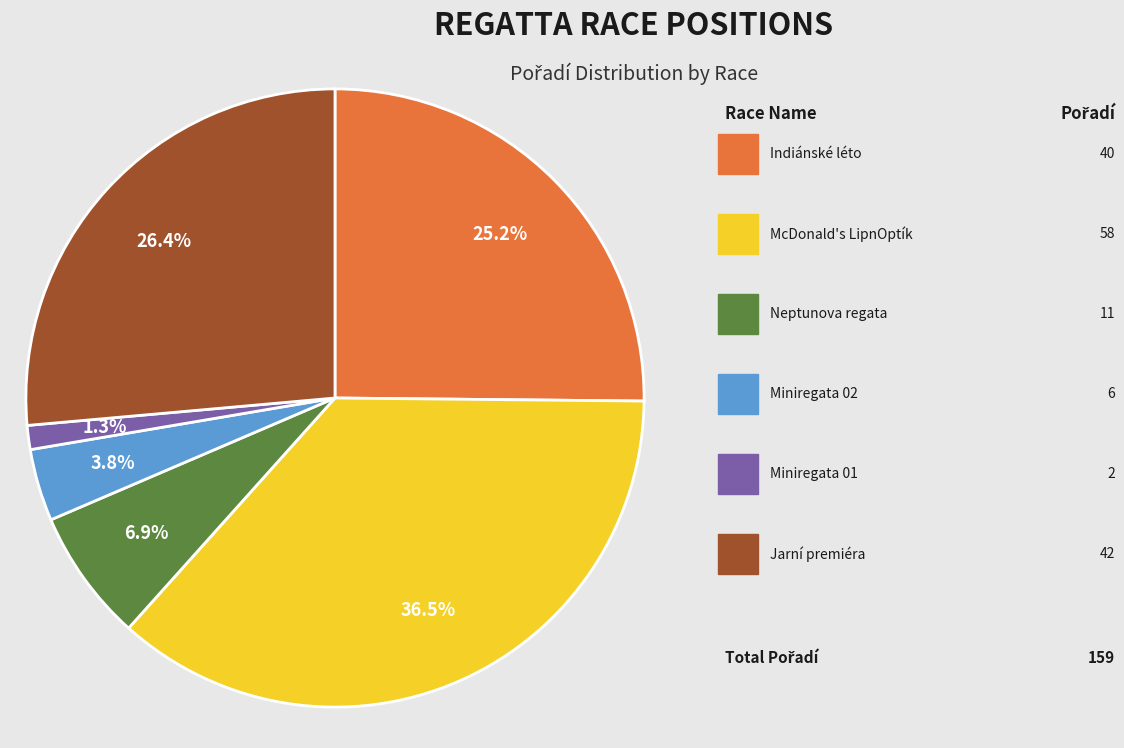

Count the number of slices in the pie.

6